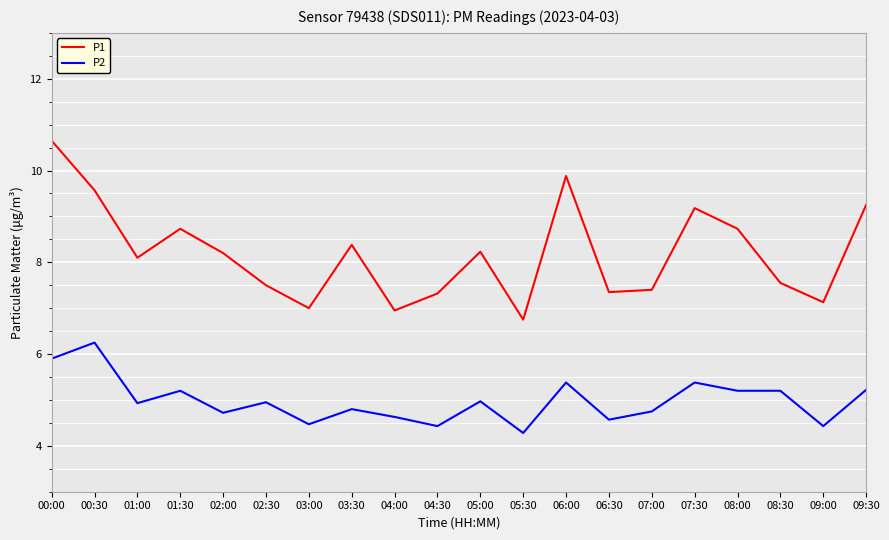

Which series changed the most between 04:00 and 06:00?

P1